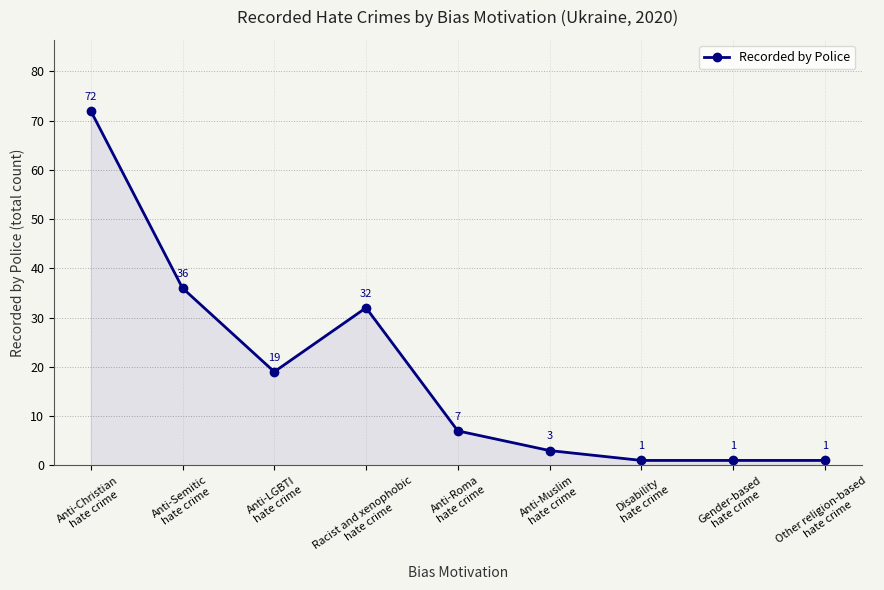

What is the minimum value shown in the chart?

1